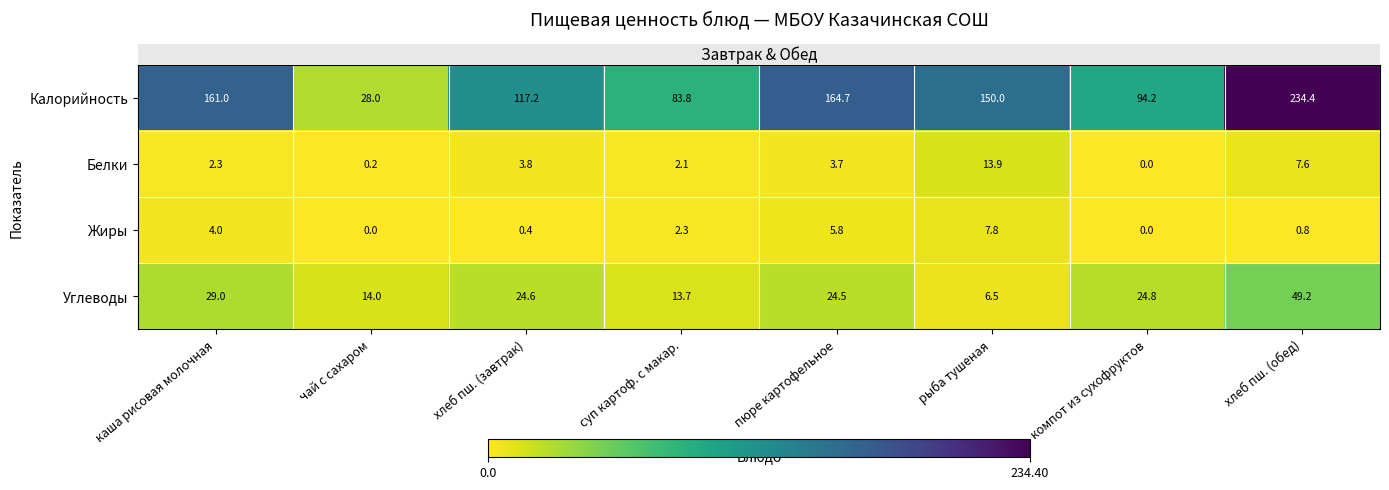

True or false: Жиры has a value of 7.8 at рыба тушеная.

True